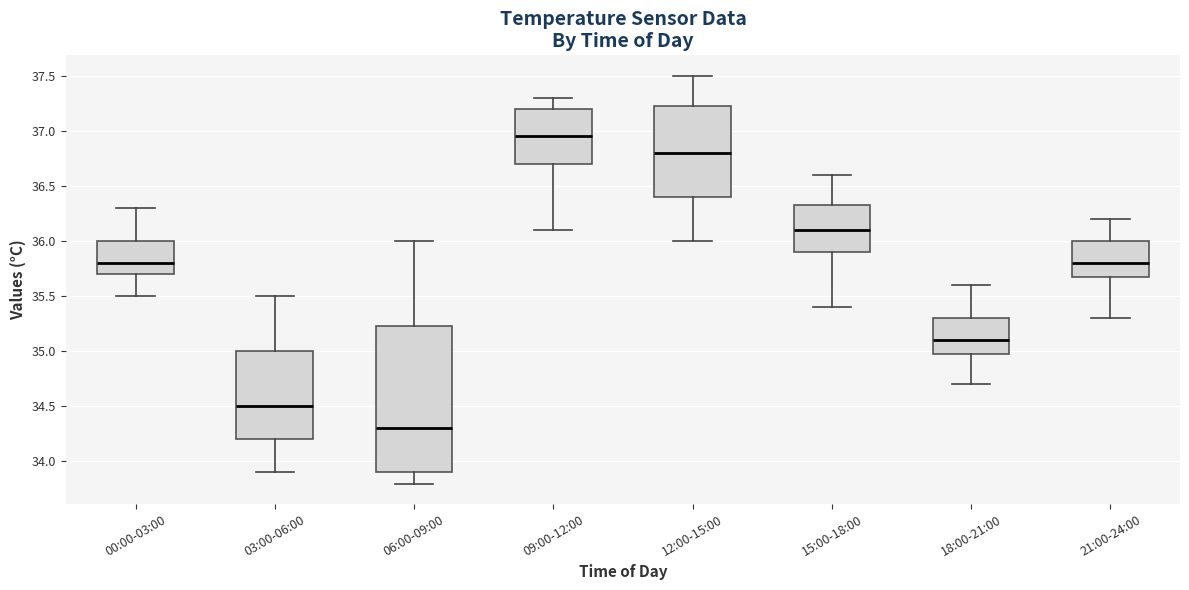

Where does the median line of the box for 00:00-03:00 sit on the y-axis? The values are not printed on the chart, so give them approximately, as read against the axis.

35.80